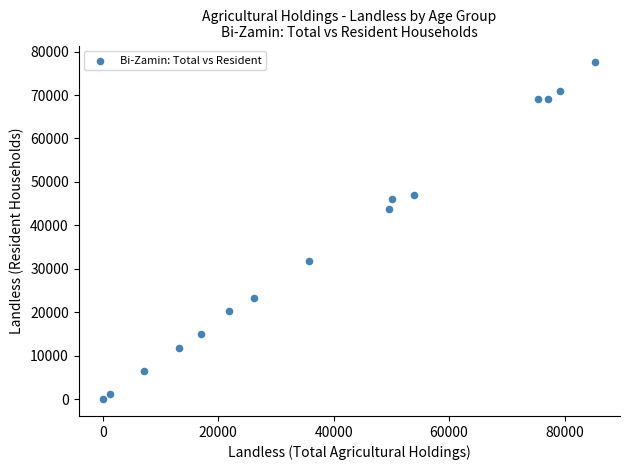

What is the range of X values (max minus min)?

85283.5